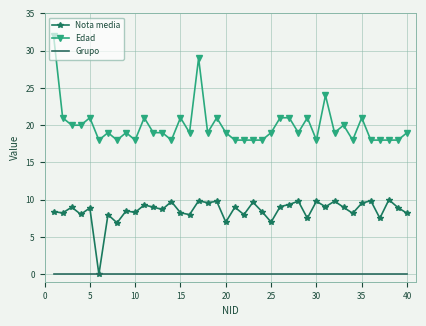

Which series has the largest range (max minus min)?

Edad